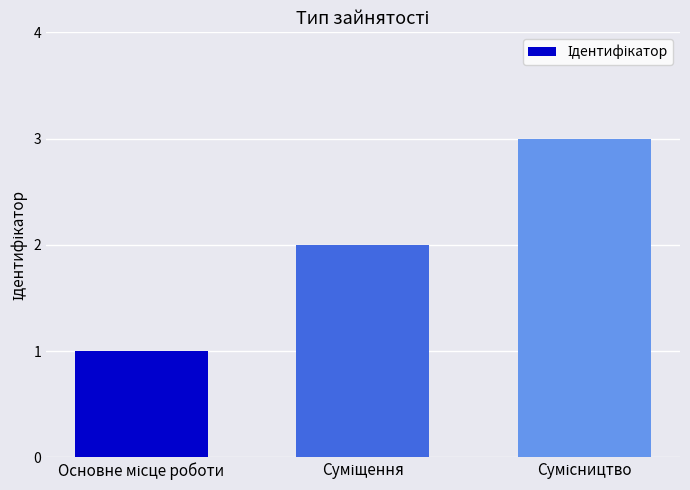

What is the maximum value shown in the chart?

3